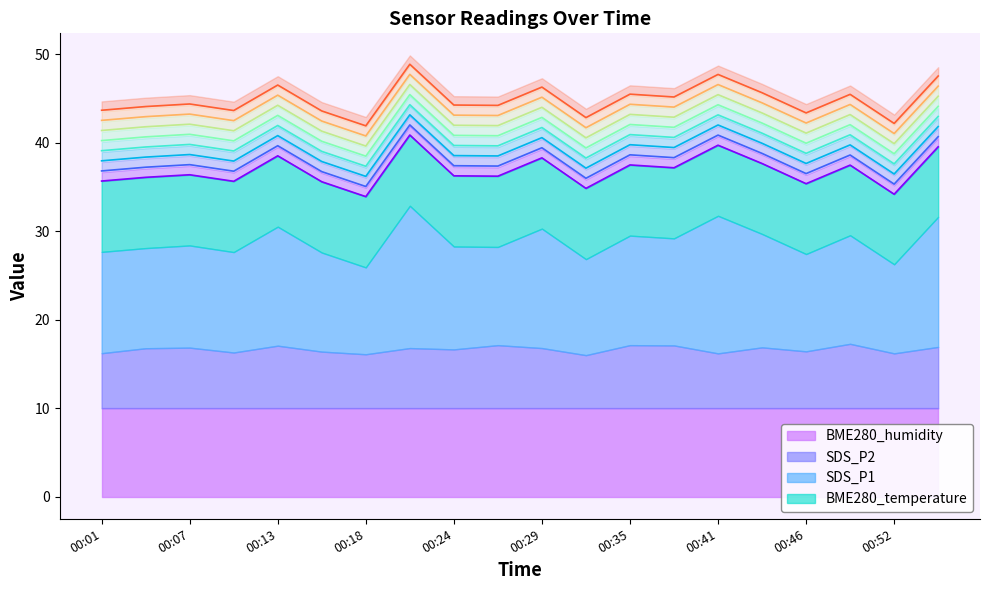

Count the number of values greater than 36.

13